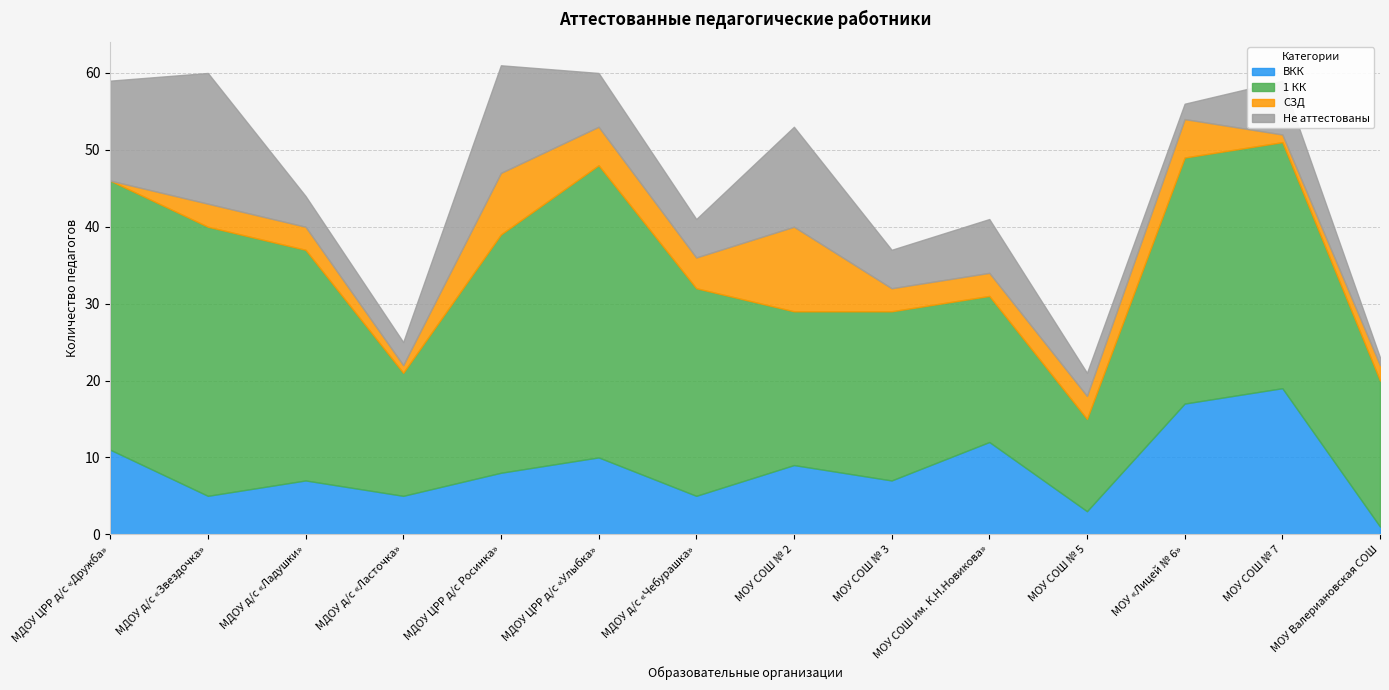

What is the label of the 14th point from the right?

МДОУ ЦРР д/с «Дружба»